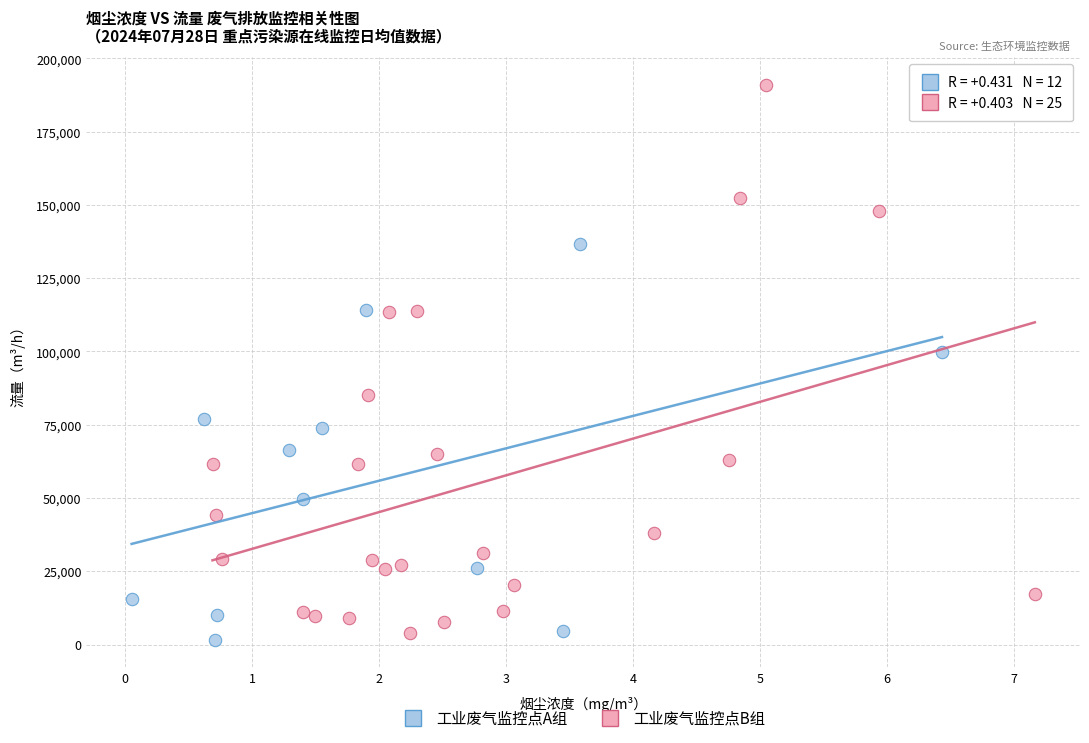

Which series contains the highest Y value?

工业废气监控点B组